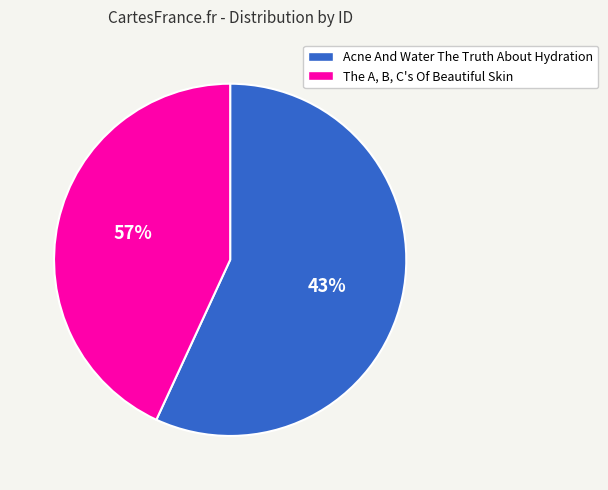

What percentage is NOT represented by Acne And Water The Truth About Hydration?

43.1%